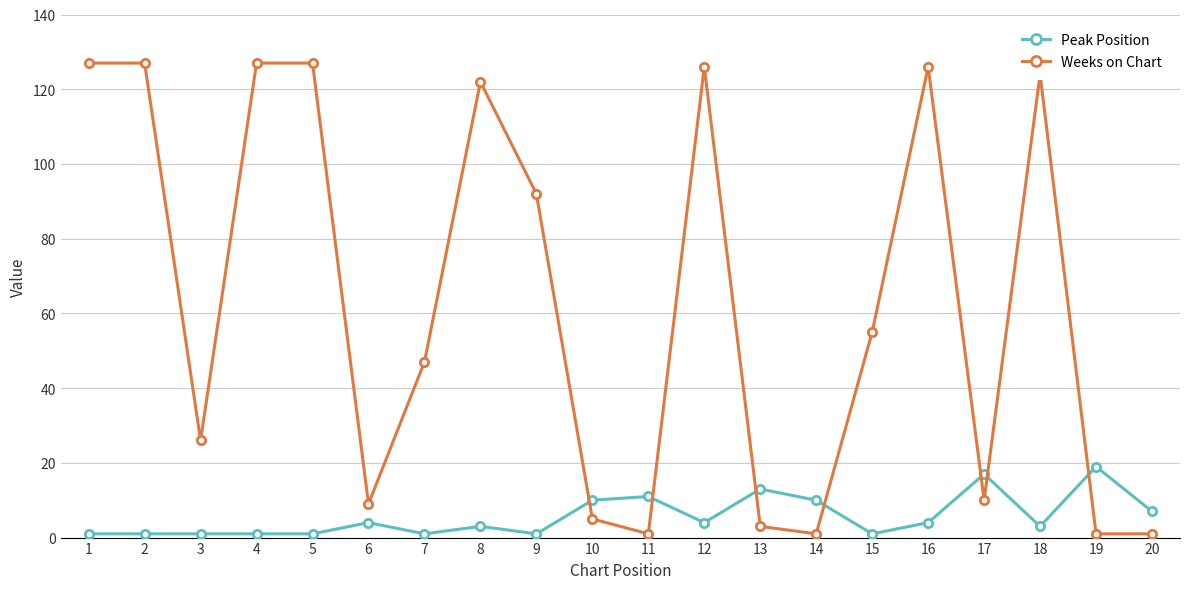

Rank the series by their average value, from highest to lowest.

Weeks on Chart, Peak Position